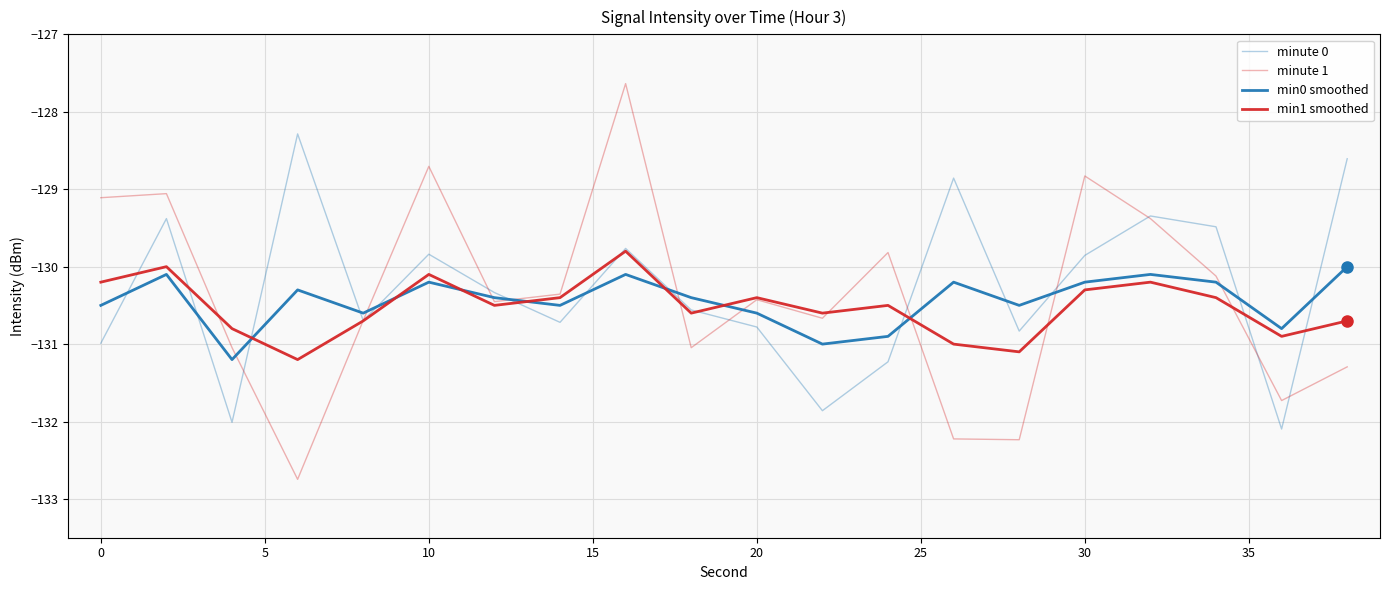

Does the chart display data point markers on the line(s)?

No